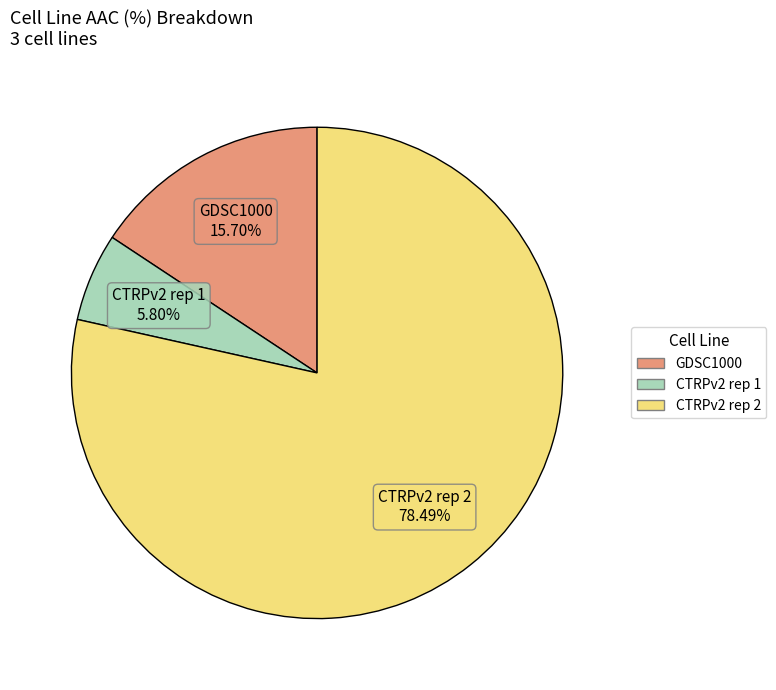

To the nearest percent, what is the average slice percentage?

33%